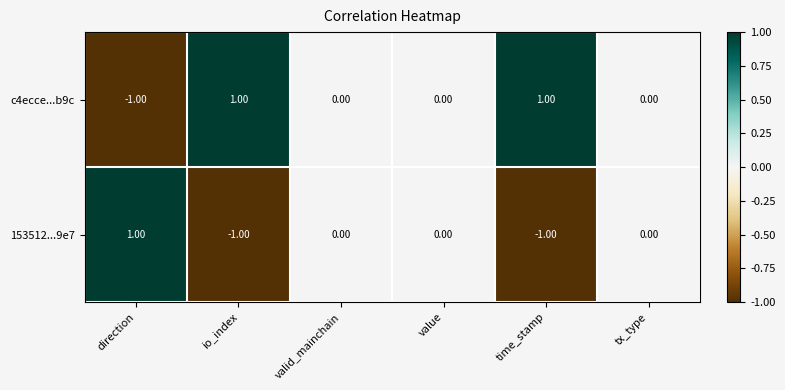

Where does the 153512...9e7 series first go above 0?

direction